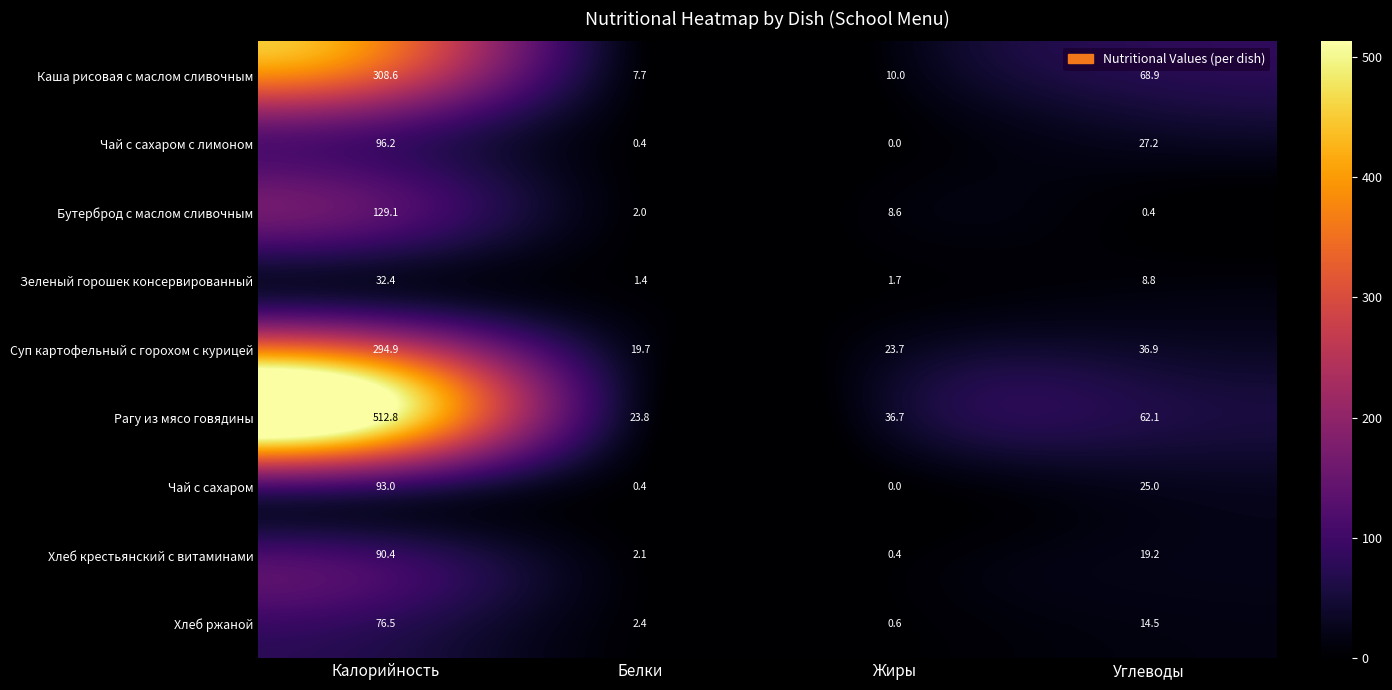

At Калорийность, list the series in order from smallest to largest.

Зеленый горошек консервированный, Хлеб ржаной, Хлеб крестьянский с витаминами, Чай с сахаром, Чай с сахаром с лимоном, Бутерброд с маслом сливочным, Суп картофельный с горохом с курицей, Каша рисовая с маслом сливочным, Рагу из мясо говядины